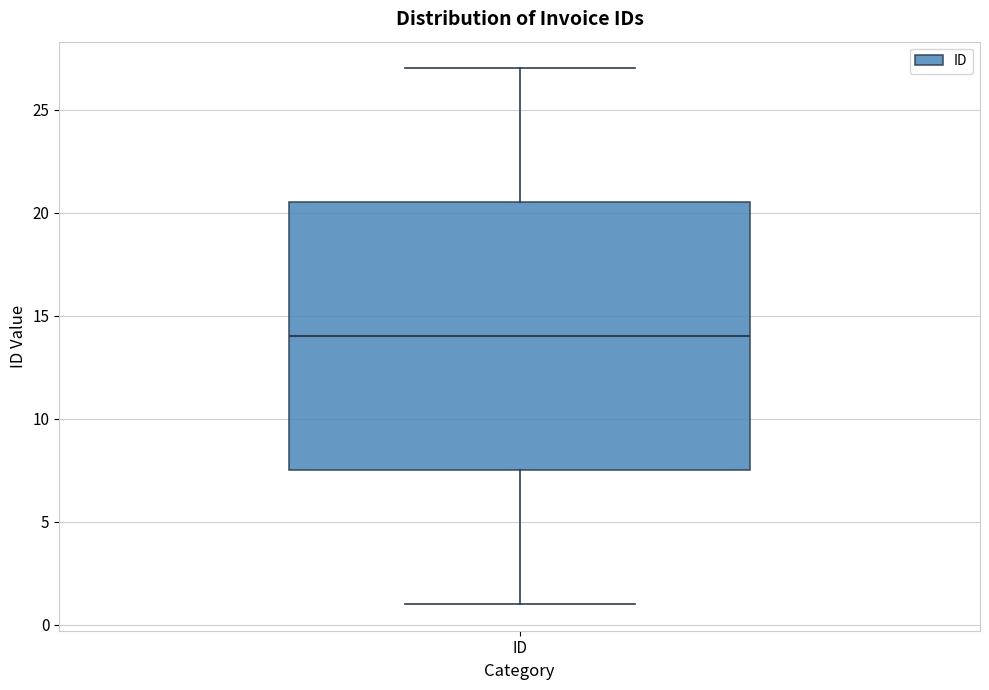

Transcribe this box plot: give where the median line is, the range the box spans, and where the two whiskers end, as read against the y-axis. The values are not printed on the chart, so give them approximately, as read against the axis.

median 14.0, box 7.5 to 20.5, whiskers 1.0 to 27.0